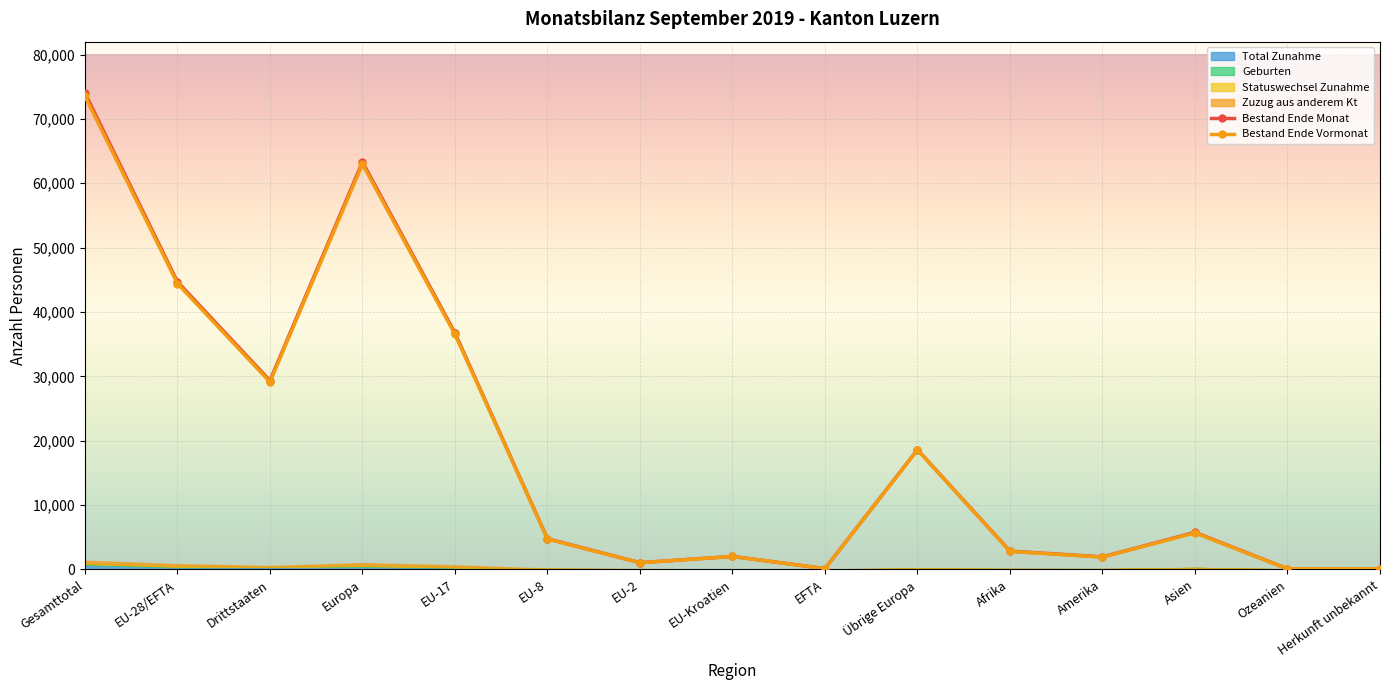

What is the average value of the Bestand Ende Monat series?

19025